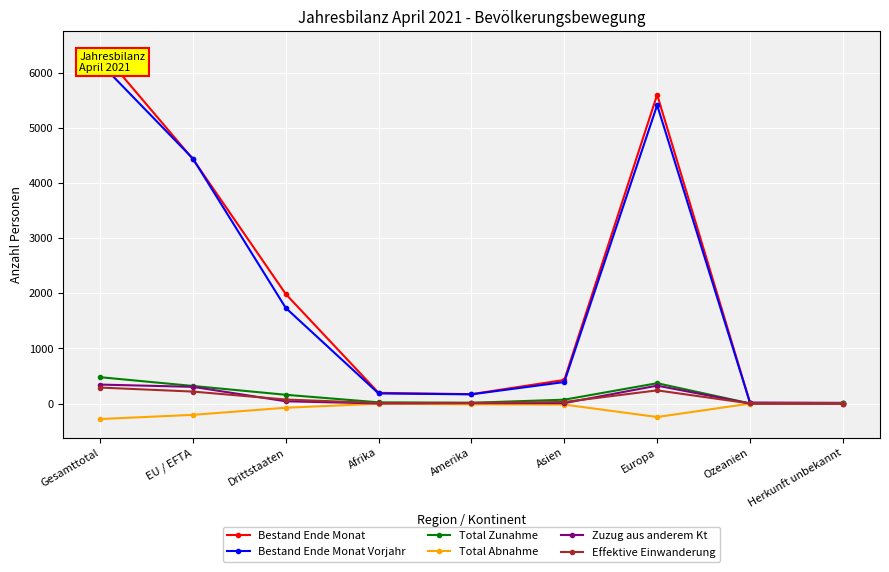

What is the value of the Bestand Ende Monat Vorjahr point at the 7th from the left?

5412